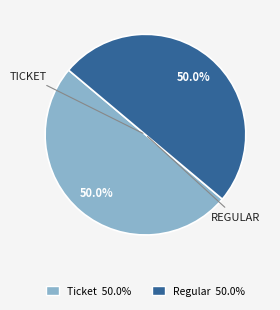

Count the number of slices in the pie.

2